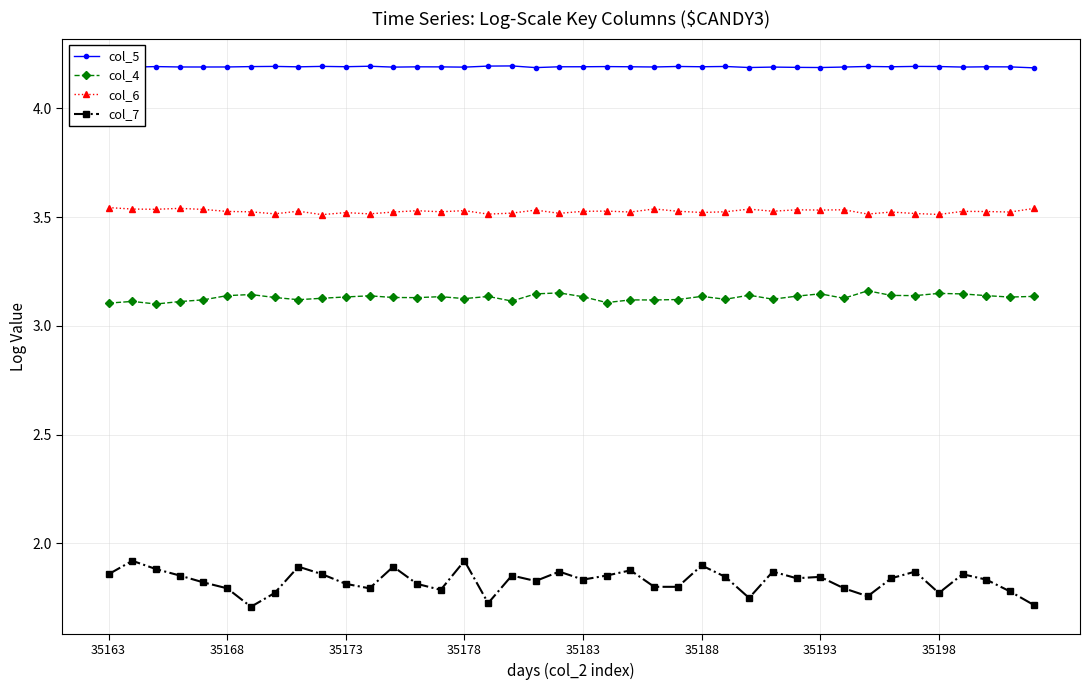

Rank the series by their average value, from highest to lowest.

col_5, col_6, col_4, col_7